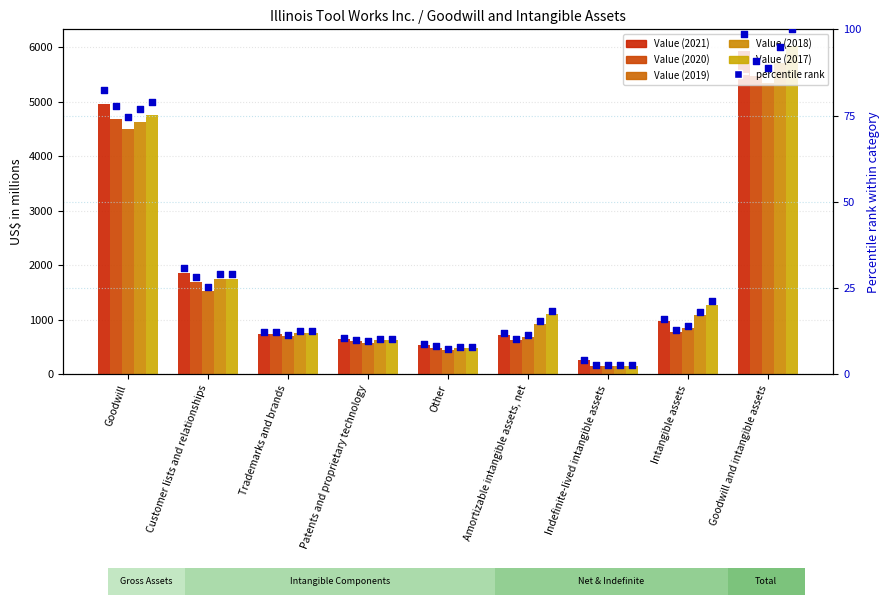

Which has a higher value, Intangible assets or Trademarks and brands?

Intangible assets